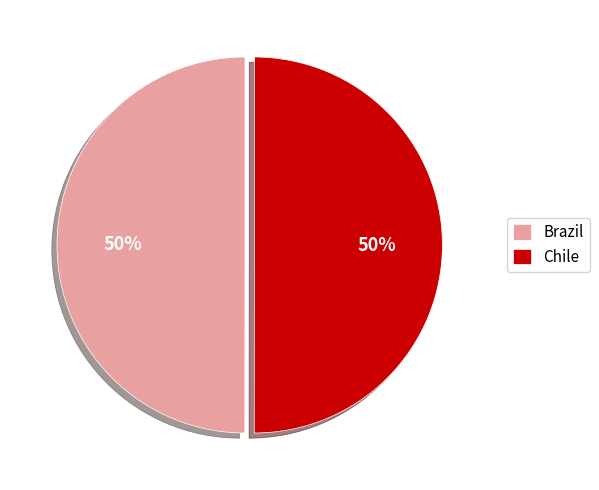

What percentage is the Chile slice, to the nearest percent?

50%